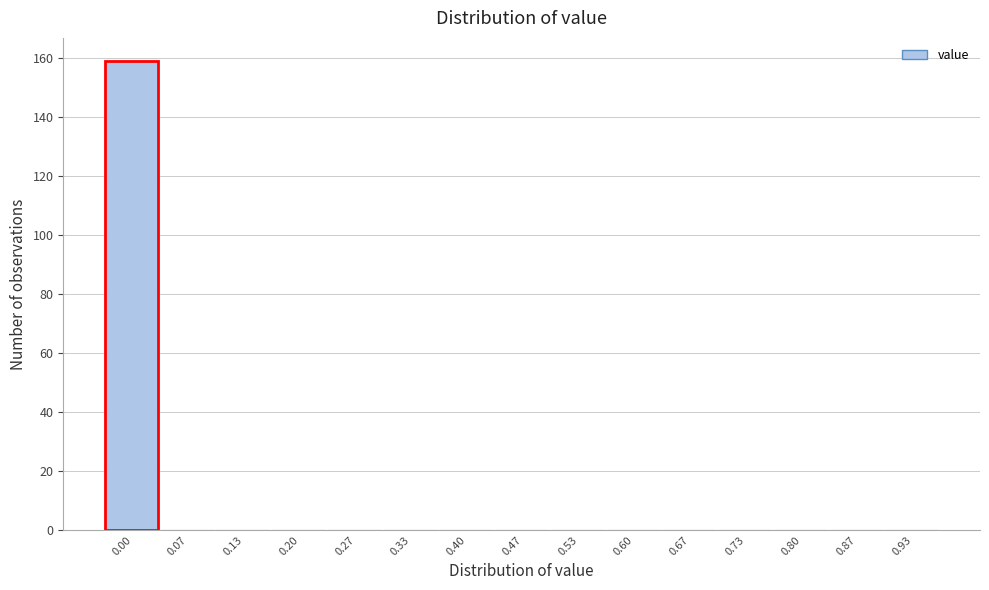

Reading left to right, list all the values displayed in this chart.

0.00=159	0.07=0	0.13=0	0.20=0	0.27=0	0.33=0	0.40=0	0.47=0	0.53=0	0.60=0	0.67=0	0.73=0	0.80=0	0.87=0	0.93=0